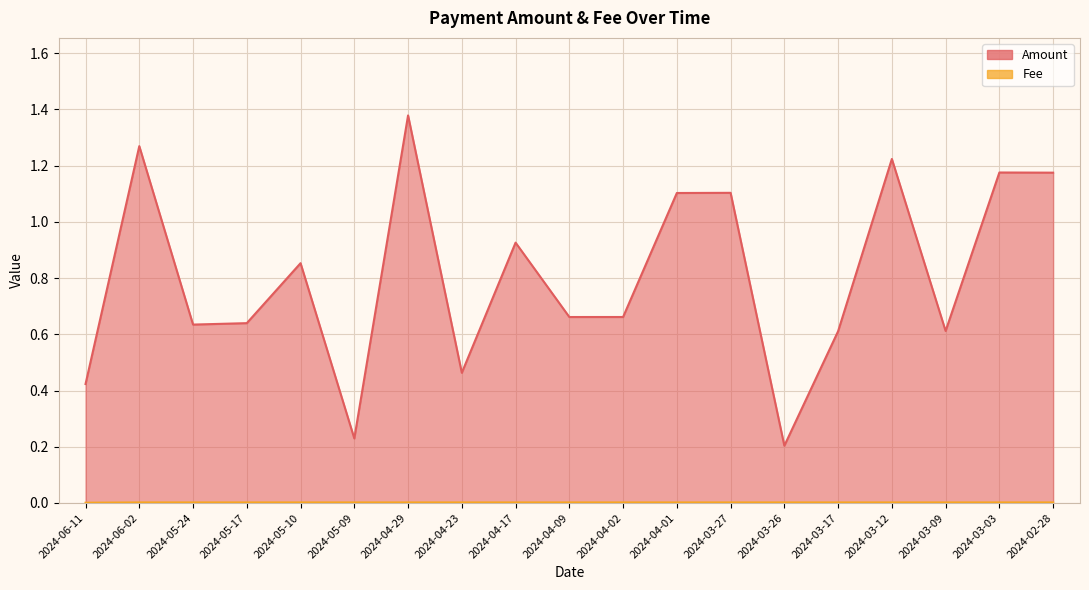

The Amount series shows 1.9 at 2024-03-03. True or false?

False